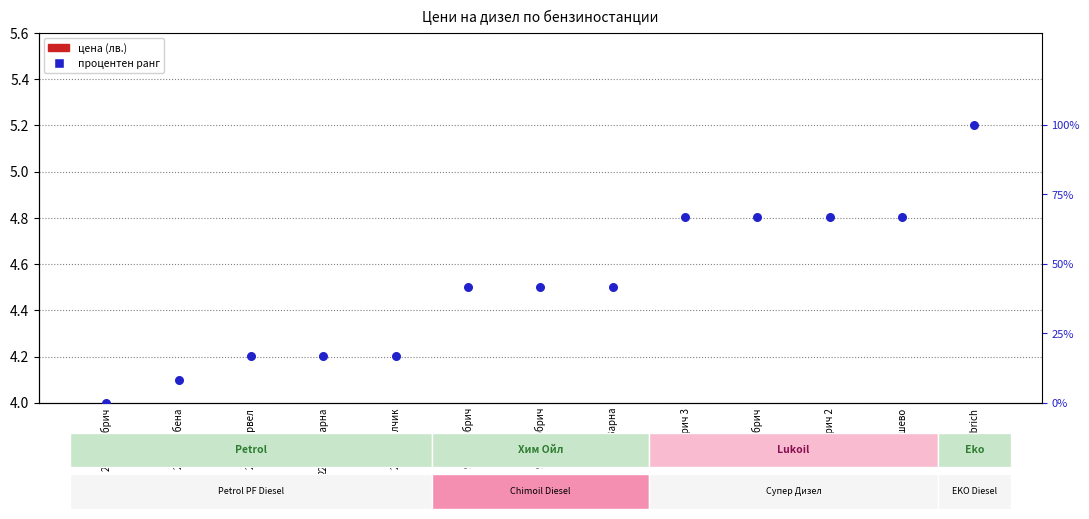

Which series reaches the minimum Y coordinate?

цена (Цена)